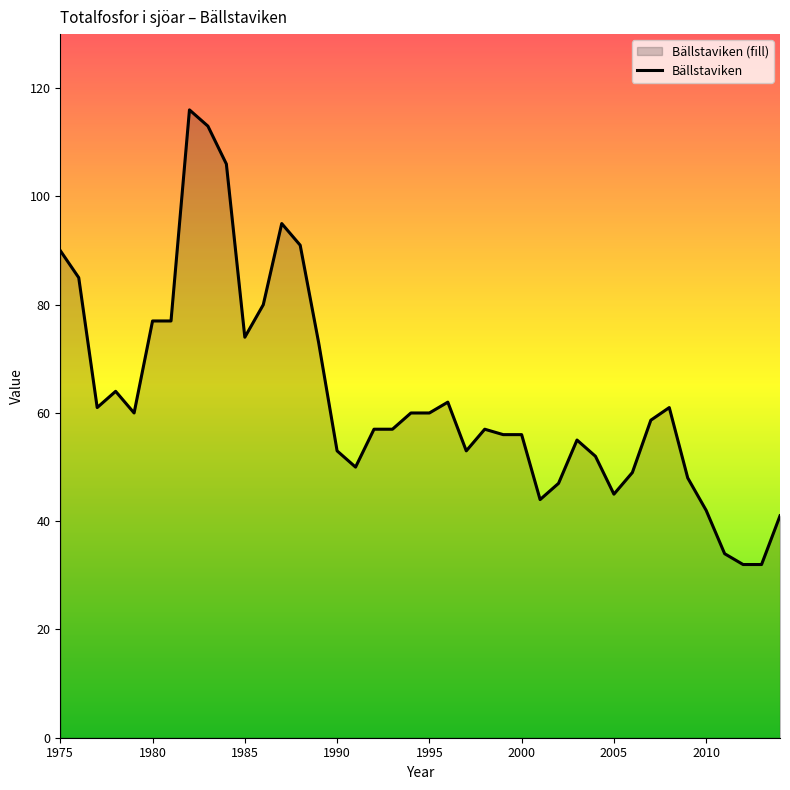

What is the difference between the values at 2004 and 2013?

20.0